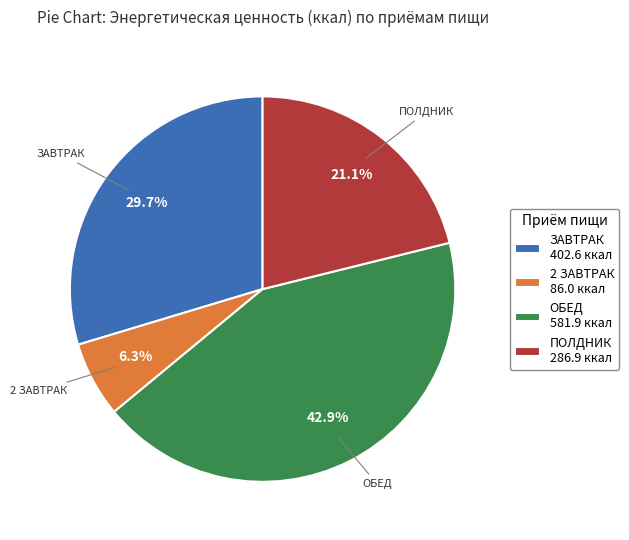

The ОБЕД slice represents 43% of the pie. True or false?

True